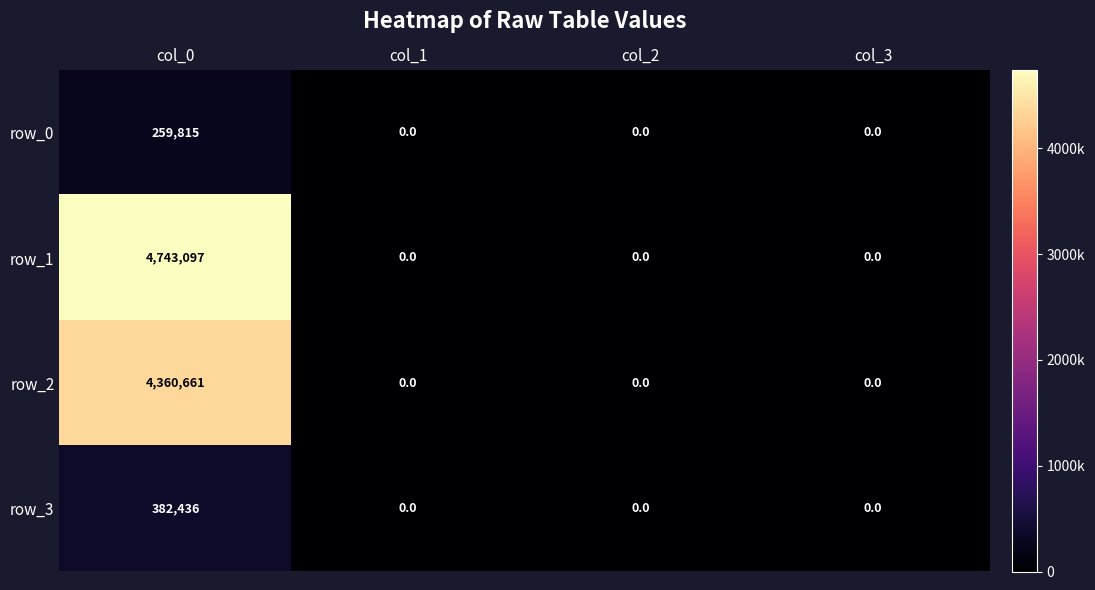

Which series has the largest range (max minus min)?

row_1